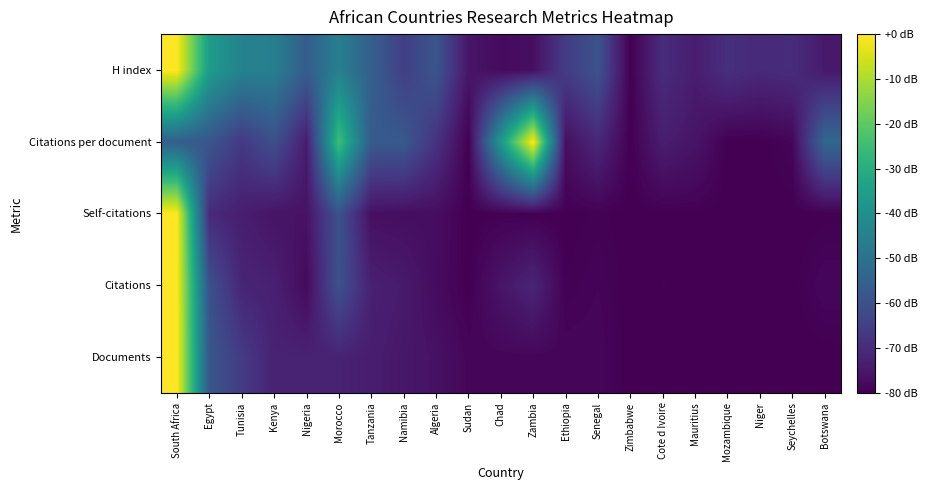

Which has a higher value, Namibia or Zimbabwe?

Namibia